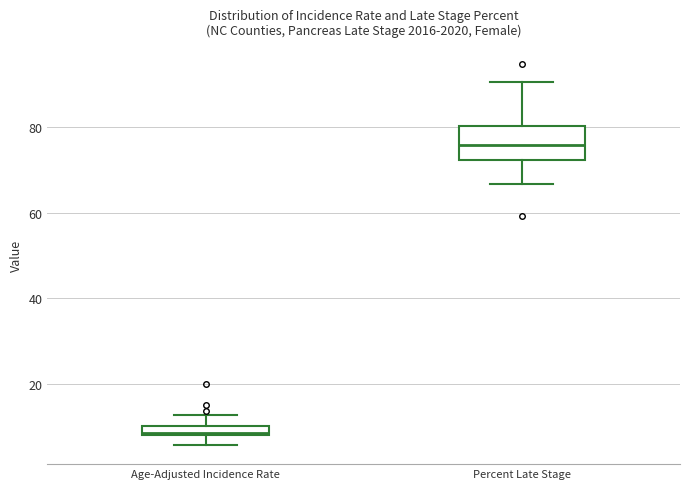

Comparing the boxes themselves (not the whiskers), which one is the tallest?

Percent Late Stage